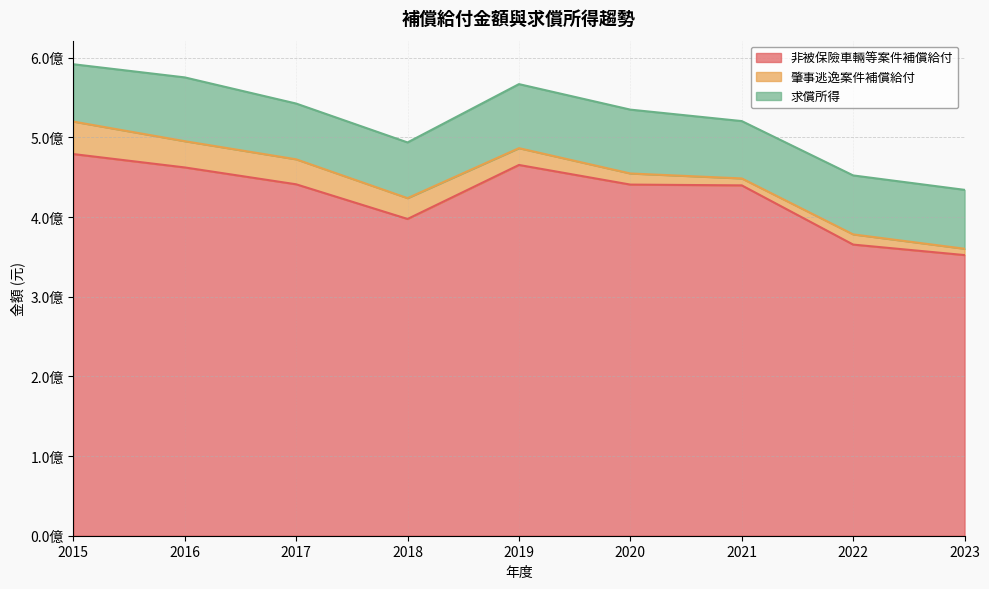

Which category has the lowest value in the 非被保險車輛等案件補償給付 series?

2023